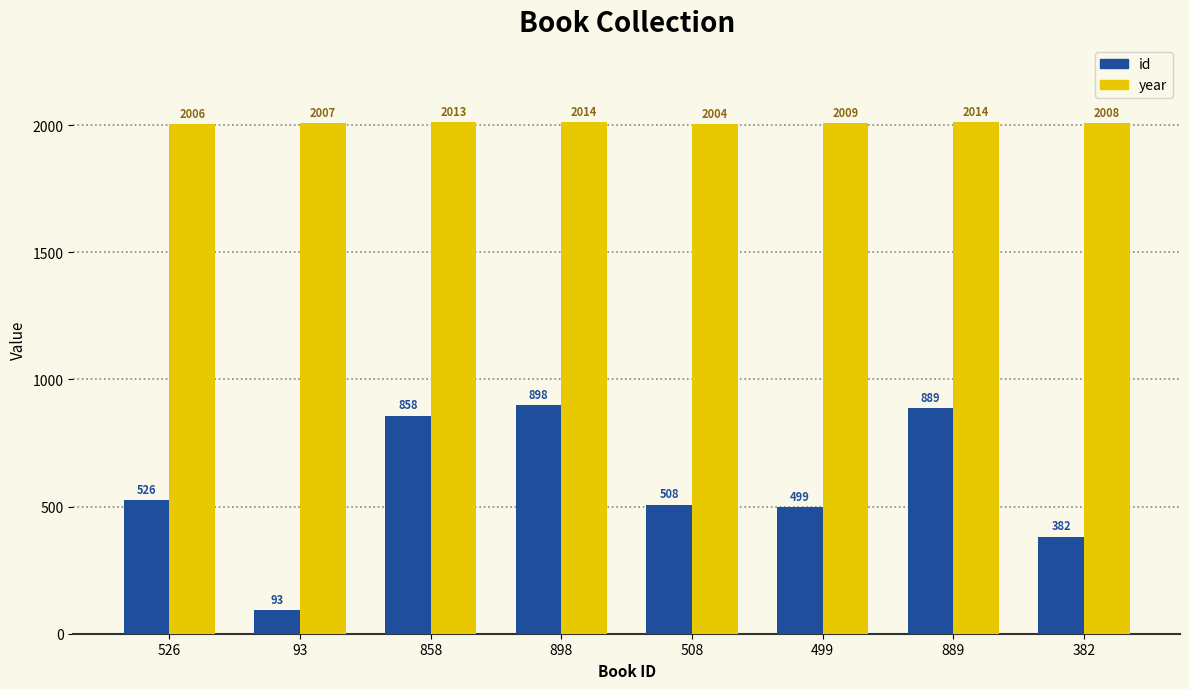

The year series shows 1074 at 93. True or false?

False